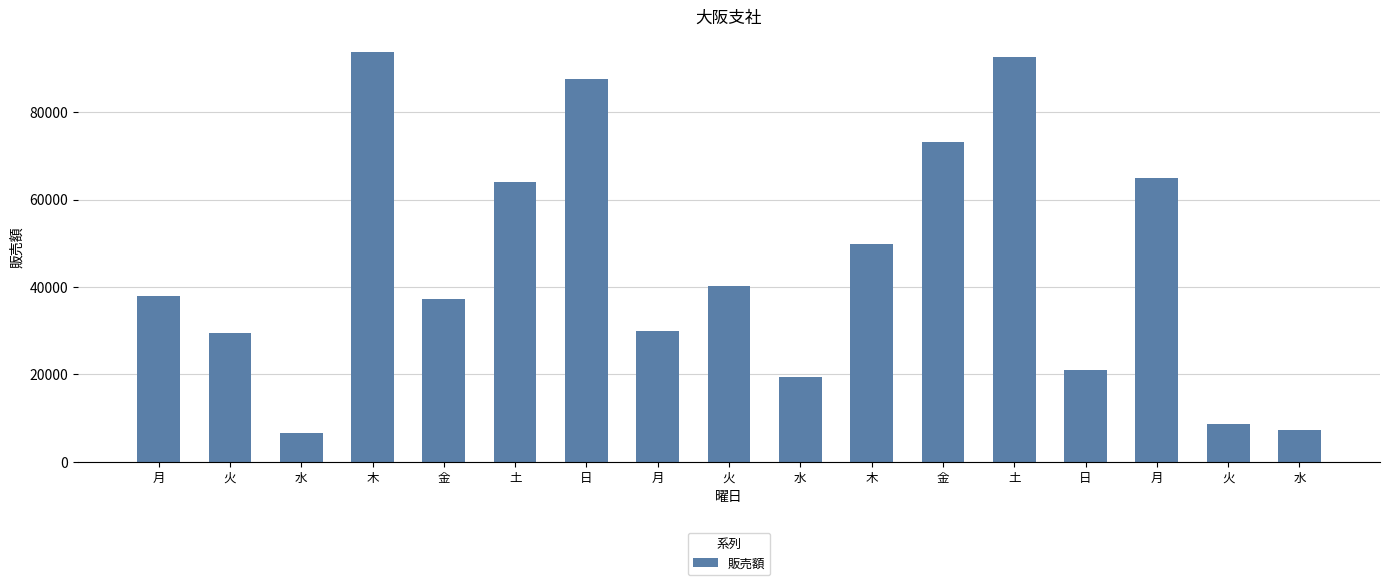

What is the average value?

44930